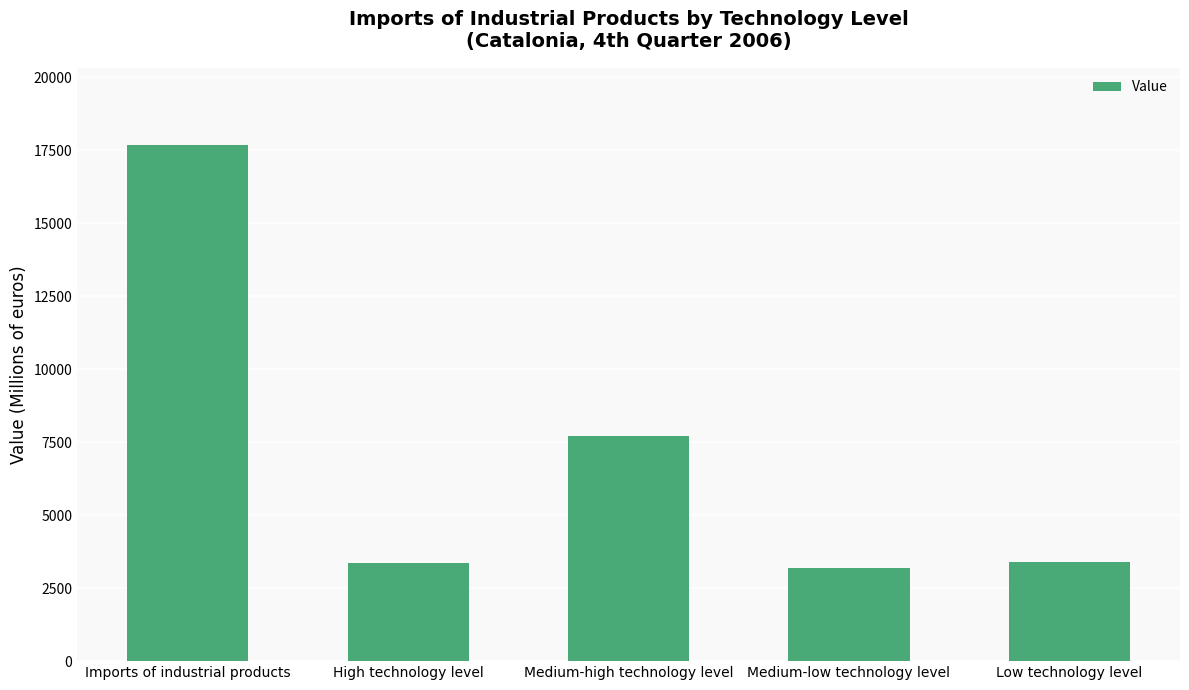

The value at Medium-low technology level is 1519.0. True or false?

False